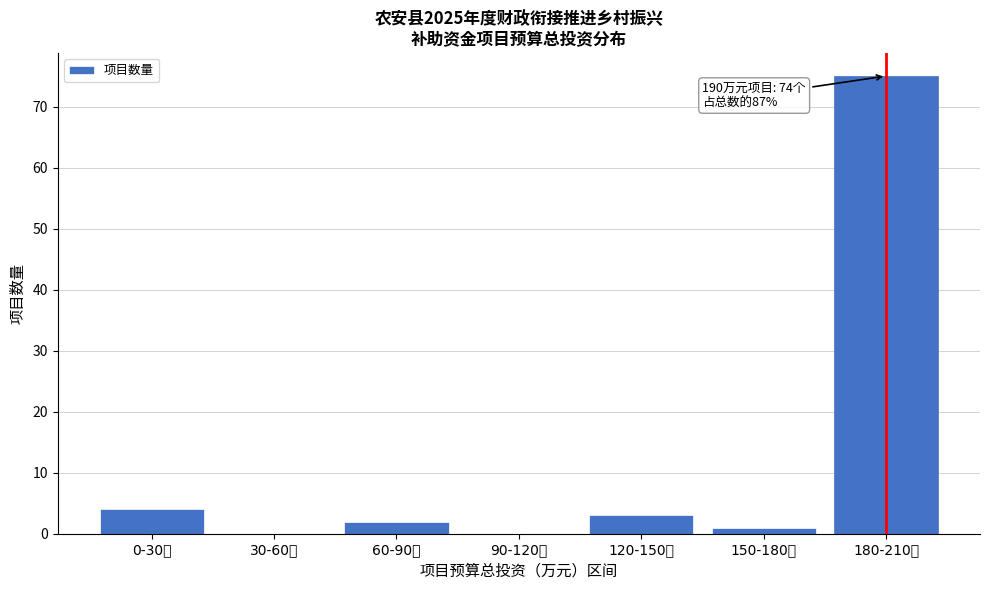

Reading left to right, list all the values displayed in this chart.

0-30万=4	30-60万=0	60-90万=2	90-120万=0	120-150万=3	150-180万=1	180-210万=75